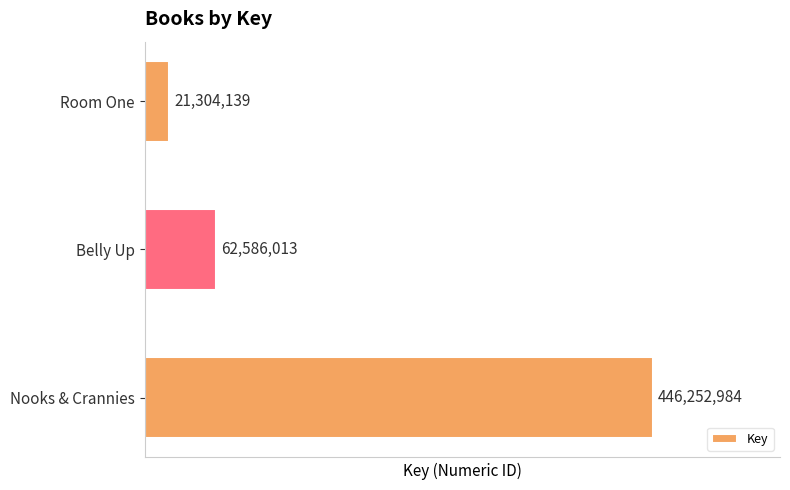

Reading bottom to top, list all the values displayed in this chart.

Nooks & Crannies=446252984	Belly Up=62586013	Room One=21304139